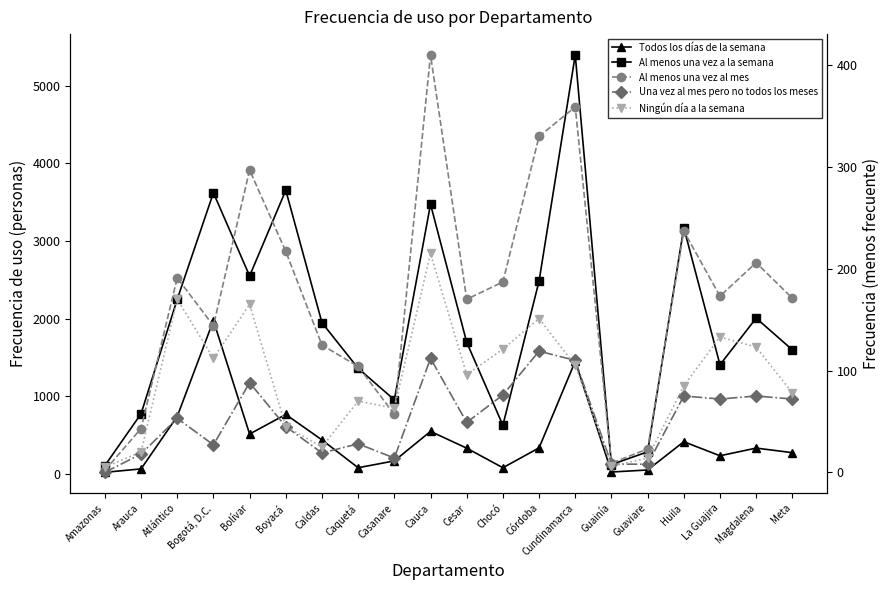

What position from the left is Atlántico?

3